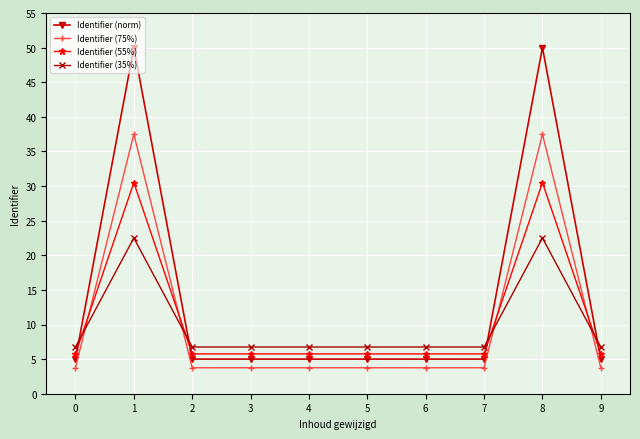

What is the sum of all Identifier (55%) values?

107.0